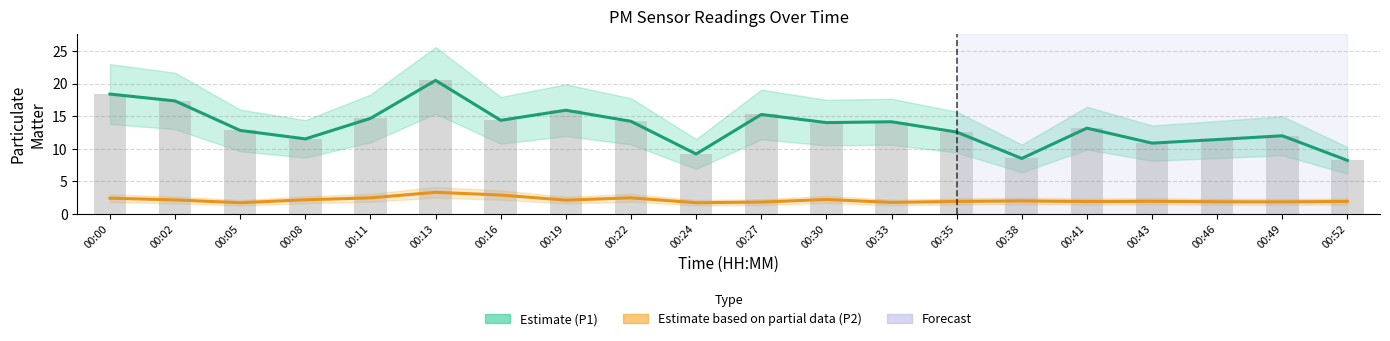

Which series changed the most between 00:22 and 00:41?

P1